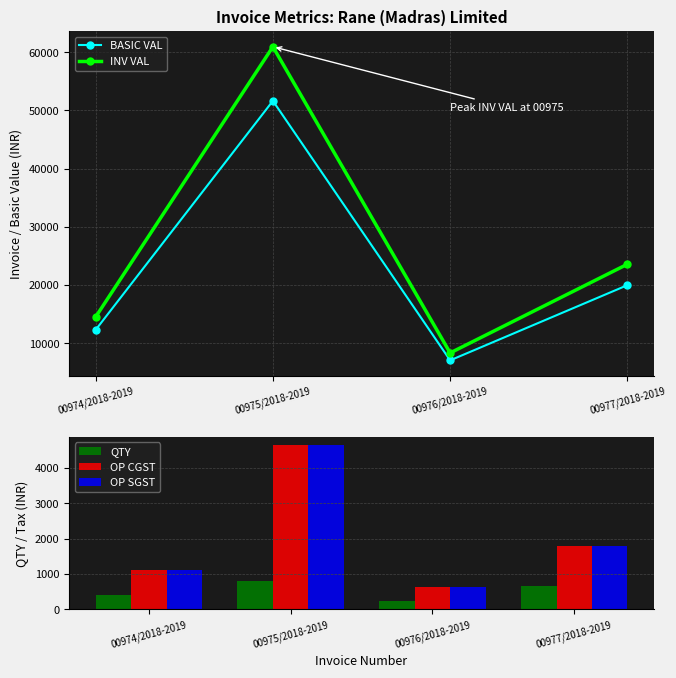

The BASIC VAL series shows 16454.7 at 00975/2018-2019. True or false?

False